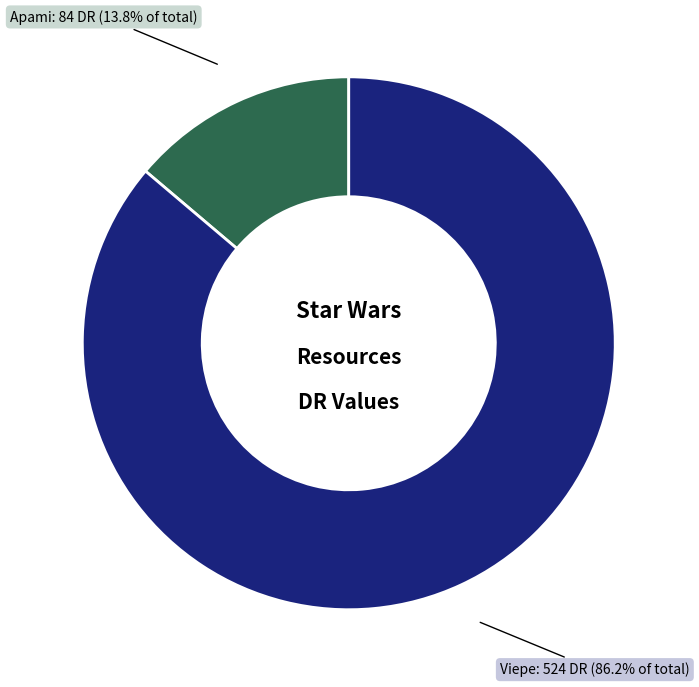

Is there any slice that represents more than half of the pie?

Yes